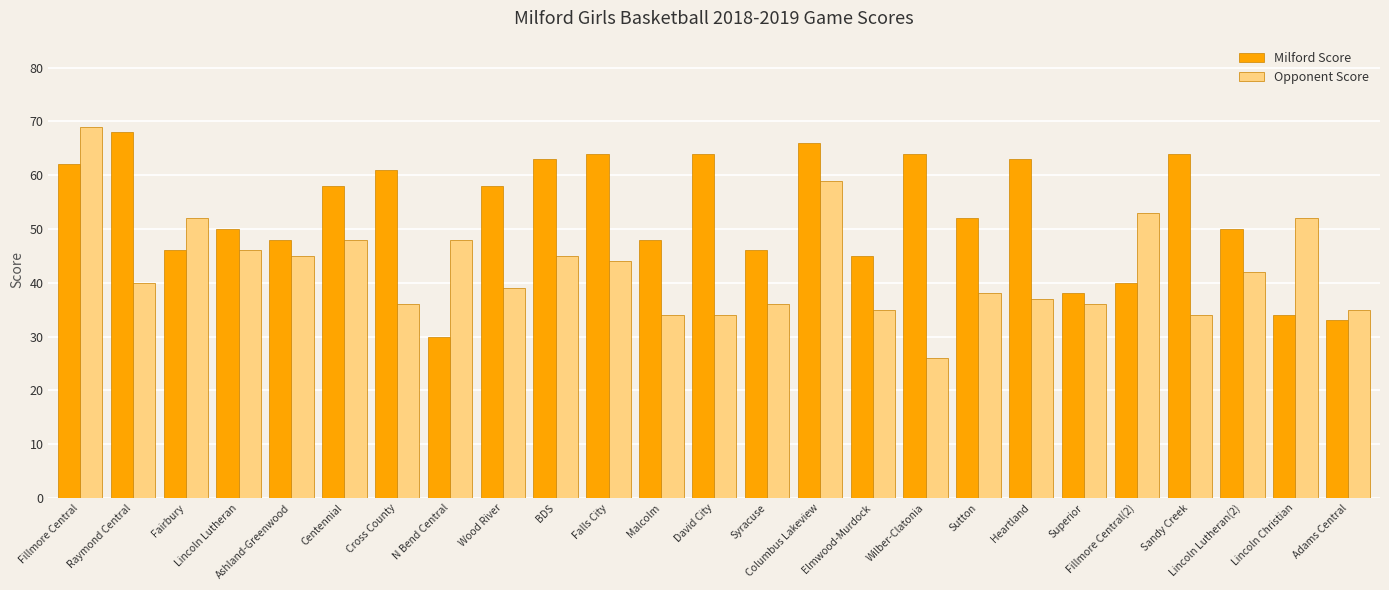

What is the value of the Opponent Score bar at the 5th from the left?

45